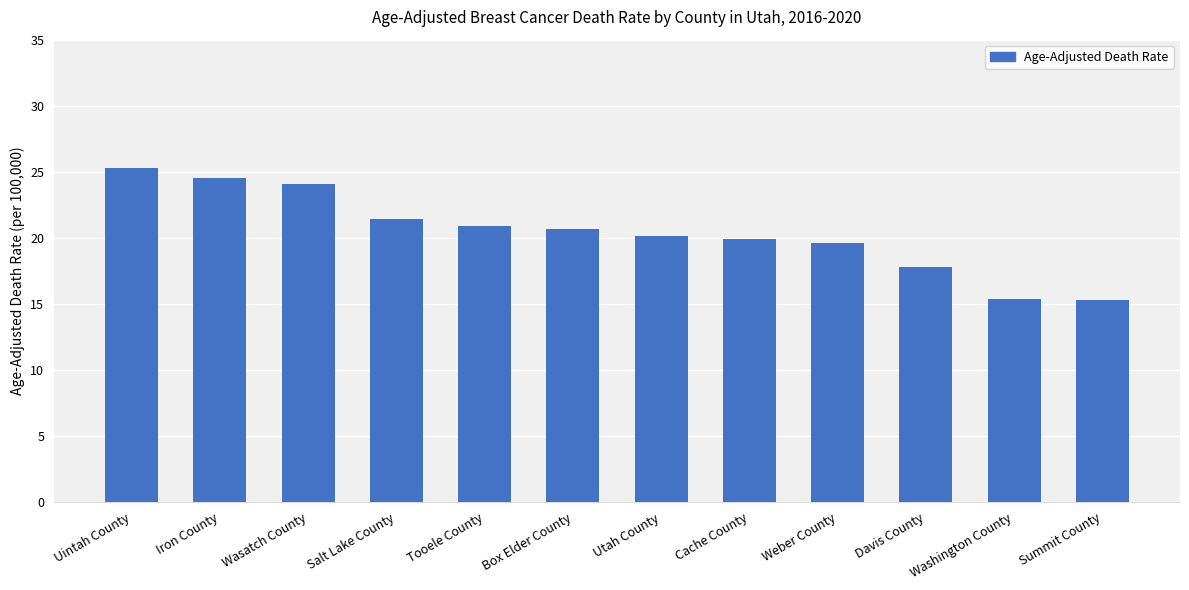

Is it true that the value at Weber County is 31.1?

False